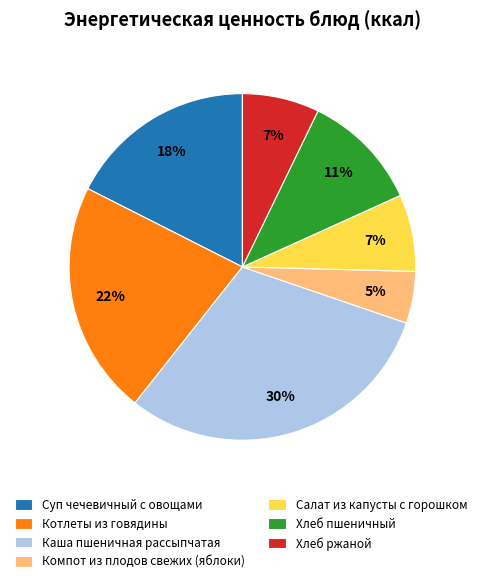

Is there a majority slice in this chart?

No